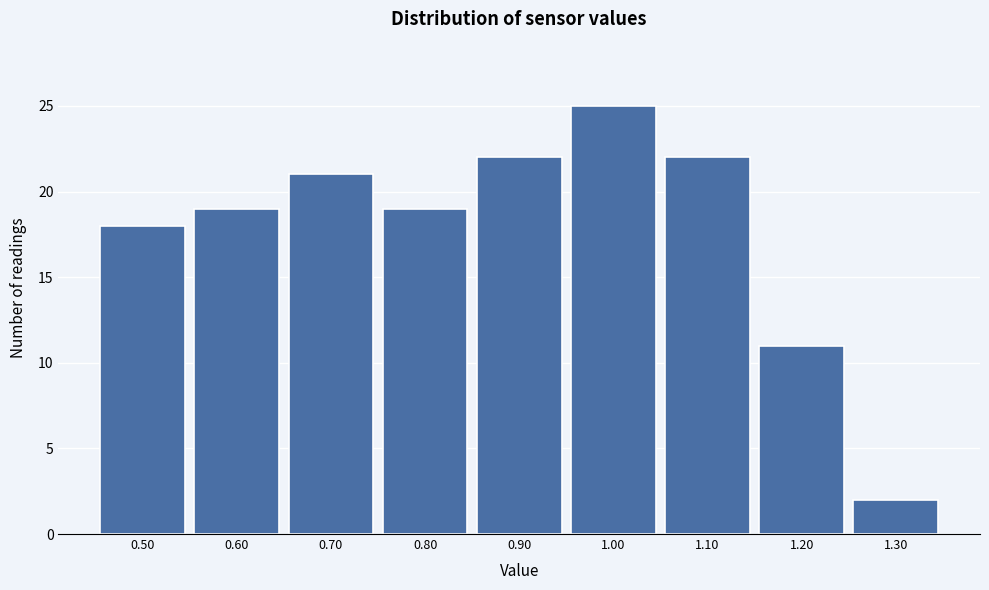

Reading left to right, transcribe this chart: for each bar, give the range it covers on the x-axis and its height. The values are not printed on the chart, so give them approximately, as read against the axis.

0.45 to 0.55: 18
0.55 to 0.65: 19
0.65 to 0.75: 21
0.75 to 0.85: 19
0.85 to 0.95: 22
0.95 to 1.05: 25
1.05 to 1.15: 22
1.15 to 1.25: 11
1.25 to 1.35: 2